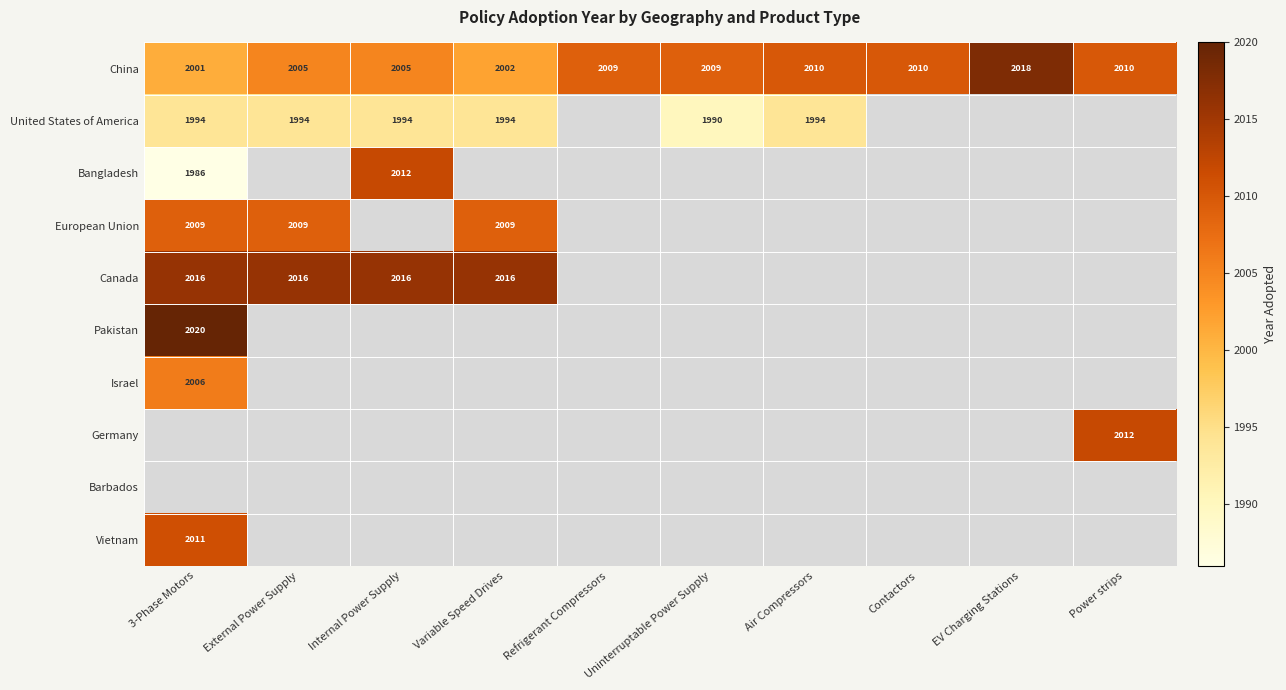

True or false: Pakistan has a value of 2020 at 3-Phase Motors.

True